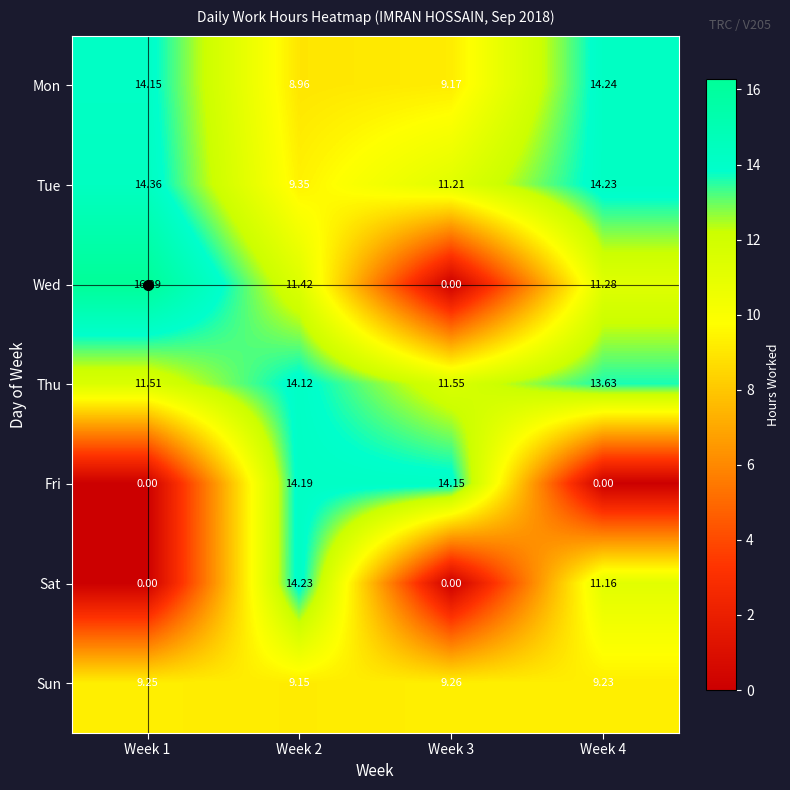

Which series has the widest spread of values?

Wed